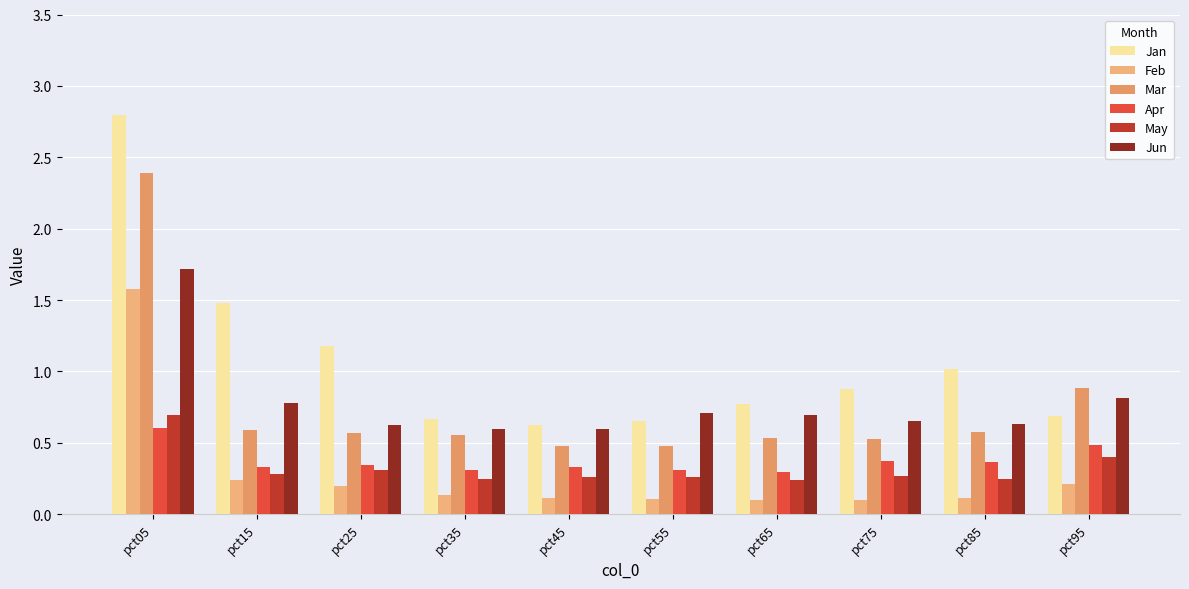

What is the minimum value shown in the chart?

0.1